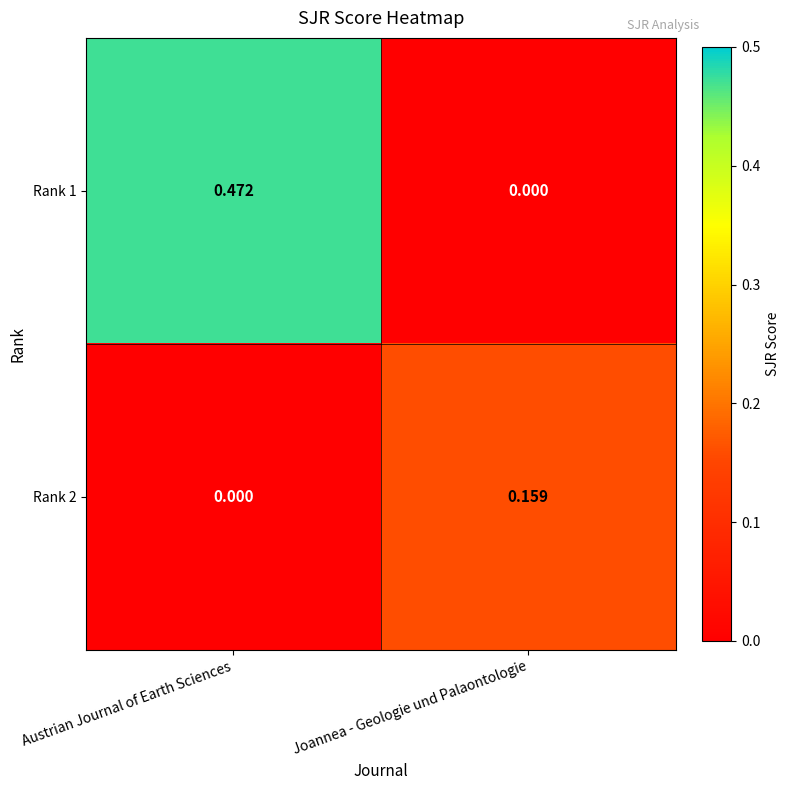

How many distinct data groups are displayed?

2